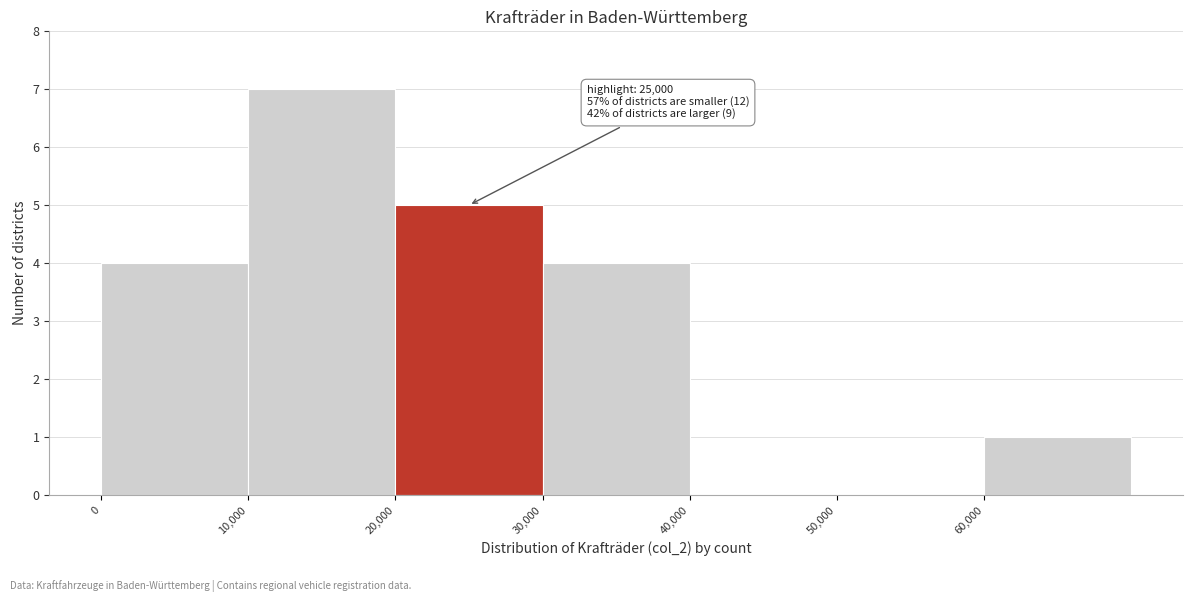

Over which range of the x-axis is the bar tallest?

10000 to 20000